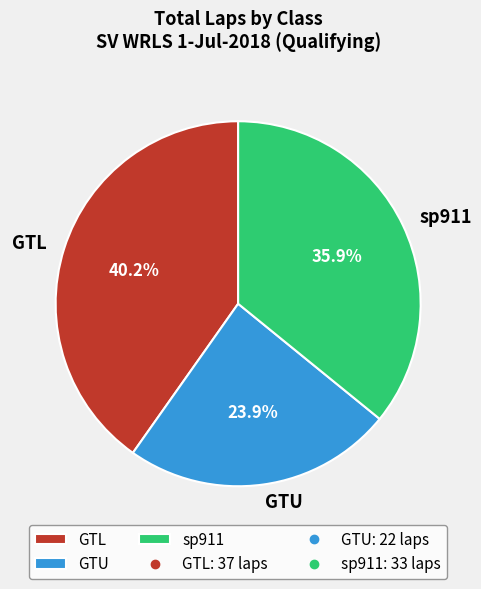

What is the largest slice in the pie chart?

GTL